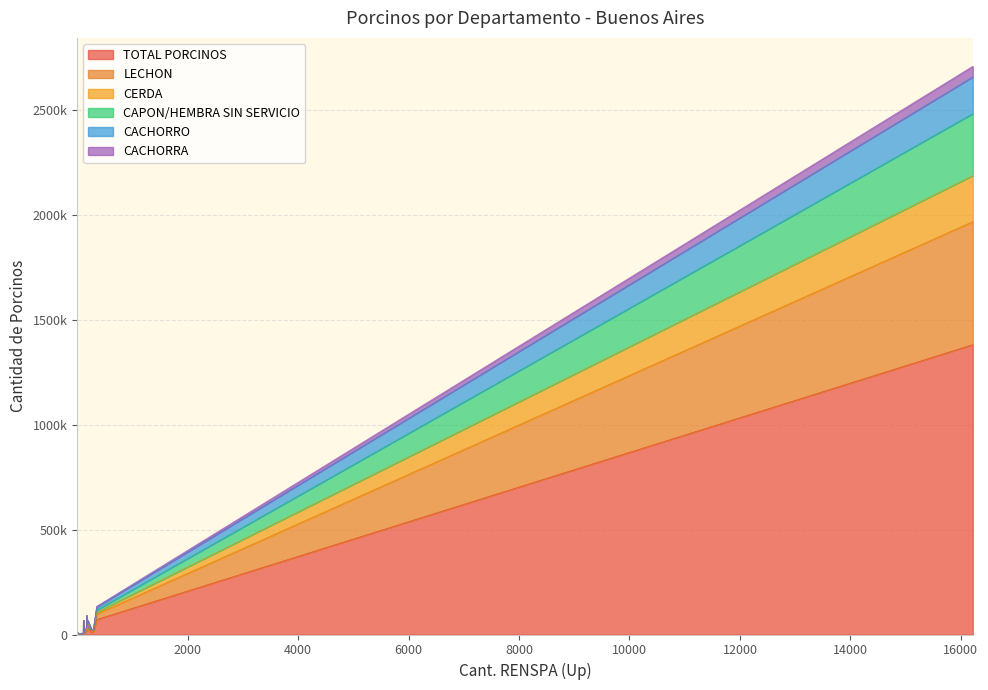

Reading left to right, transcribe all the data shown in this chart.

TOTAL PORCINOS: BUENOS AIRES=1380440	ADOLFO ALSINA=12045	ALBERTI=46159	ALMIRANTE BROWN=1012	AMEGHINO=2630	ARRECIFES=34200	AVELLANEDA=69	AYACUCHO=19178	AZUL=13035	BAHIA BLANCA=3564	BALCARCE=15436	BARADERO=17806	BENITO JUAREZ=3535	BERAZATEGUI=563	BERISSO=5197	BOLIVAR=71239	BRAGADO=35295
LECHON: BUENOS AIRES=585944	ADOLFO ALSINA=5924	ALBERTI=26416	ALMIRANTE BROWN=609	AMEGHINO=864	ARRECIFES=12866	AVELLANEDA=42	AYACUCHO=10416	AZUL=6082	BAHIA BLANCA=1127	BALCARCE=4528	BARADERO=4318	BENITO JUAREZ=1468	BERAZATEGUI=187	BERISSO=2546	BOLIVAR=26117	BRAGADO=12561
CERDA: BUENOS AIRES=219443	ADOLFO ALSINA=2474	ALBERTI=4481	ALMIRANTE BROWN=180	AMEGHINO=566	ARRECIFES=3873	AVELLANEDA=2	AYACUCHO=3696	AZUL=3311	BAHIA BLANCA=1157	BALCARCE=2253	BARADERO=2238	BENITO JUAREZ=904	BERAZATEGUI=197	BERISSO=335	BOLIVAR=8762	BRAGADO=5100
CAPON/HEMBRA SIN SERVICIO: BUENOS AIRES=295326	ADOLFO ALSINA=1813	ALBERTI=5410	ALMIRANTE BROWN=75	AMEGHINO=848	ARRECIFES=8828	AVELLANEDA=0	AYACUCHO=2483	AZUL=2033	BAHIA BLANCA=449	BALCARCE=8054	BARADERO=10529	BENITO JUAREZ=384	BERAZATEGUI=17	BERISSO=2275	BOLIVAR=10747	BRAGADO=7906
CACHORRO: BUENOS AIRES=174783	ADOLFO ALSINA=1290	ALBERTI=7602	ALMIRANTE BROWN=39	AMEGHINO=143	ARRECIFES=7788	AVELLANEDA=14	AYACUCHO=103	AZUL=969	BAHIA BLANCA=397	BALCARCE=93	BARADERO=199	BENITO JUAREZ=381	BERAZATEGUI=80	BERISSO=30	BOLIVAR=14284	BRAGADO=5078
CACHORRA: BUENOS AIRES=50139	ADOLFO ALSINA=226	ALBERTI=1849	ALMIRANTE BROWN=90	AMEGHINO=98	ARRECIFES=673	AVELLANEDA=11	AYACUCHO=599	AZUL=426	BAHIA BLANCA=267	BALCARCE=305	BARADERO=140	BENITO JUAREZ=289	BERAZATEGUI=52	BERISSO=0	BOLIVAR=2719	BRAGADO=618